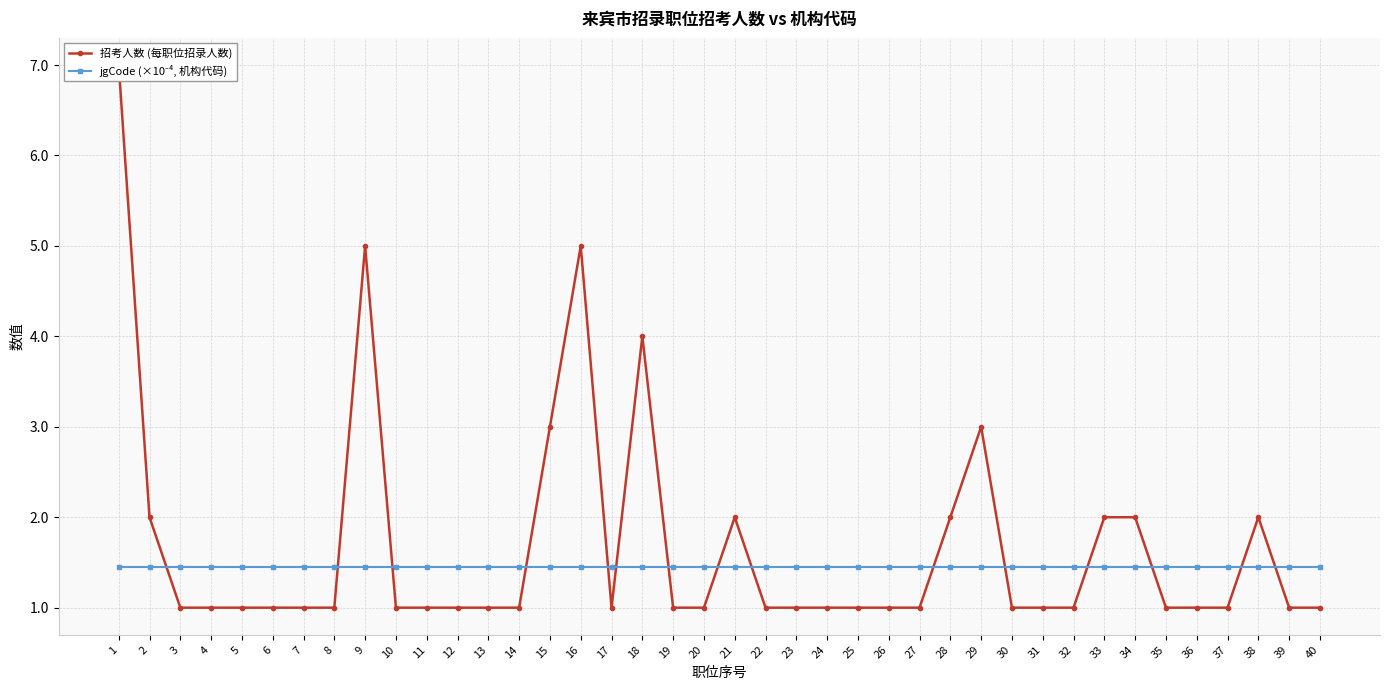

What is the value of the jgCode (×10⁻⁴, 机构代码) point at the 37th from the left?

1.5